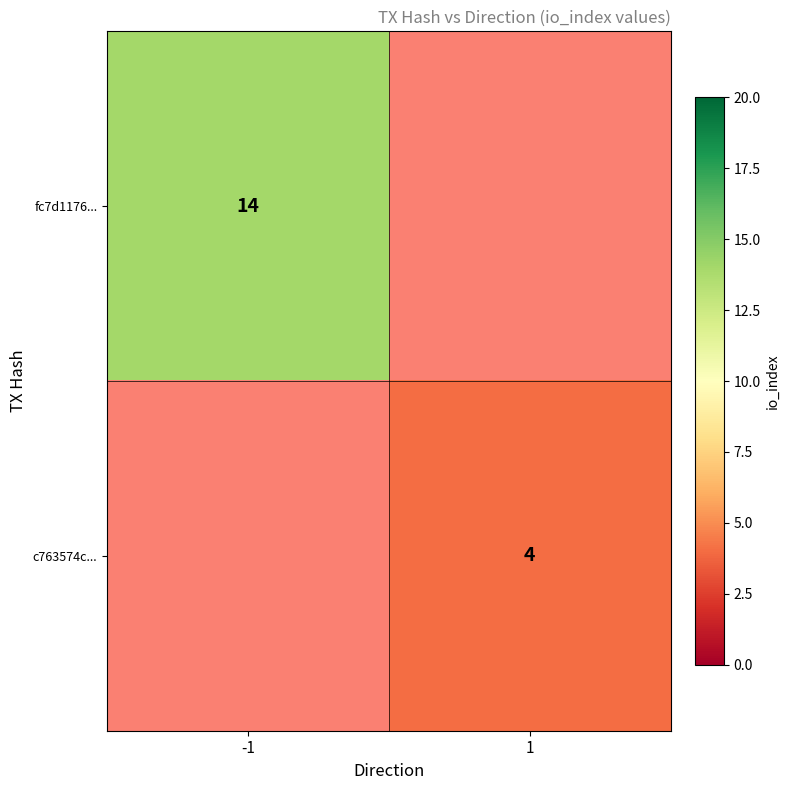

True or false: fc7d1176... has a value of 7 at -1.

False